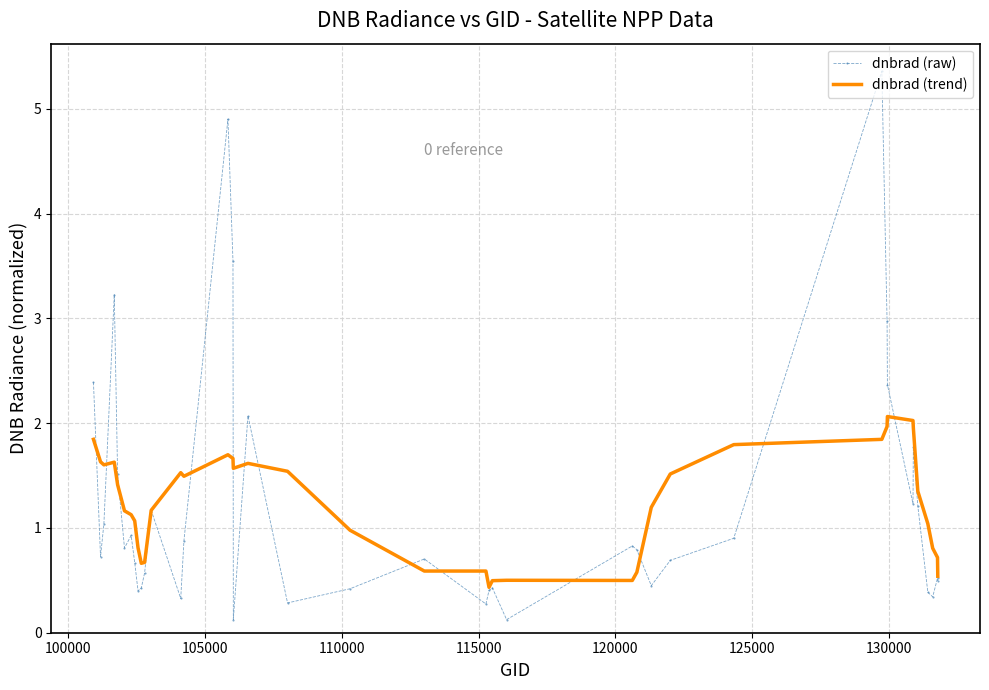

List the series in order of their peak value, highest first.

dnbrad (raw), dnbrad (trend)